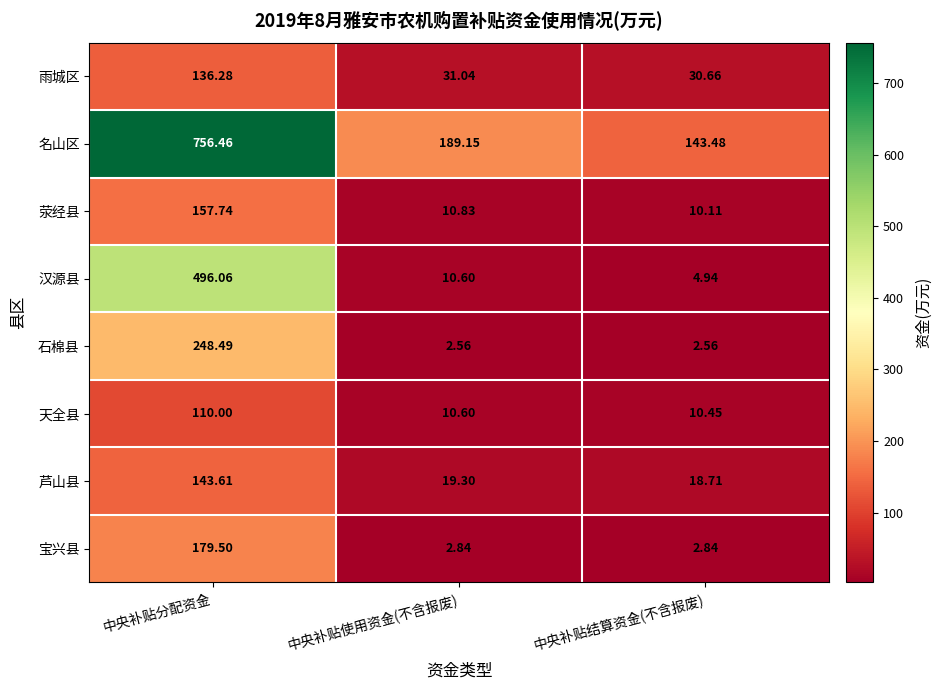

Which series has the widest spread of values?

名山区